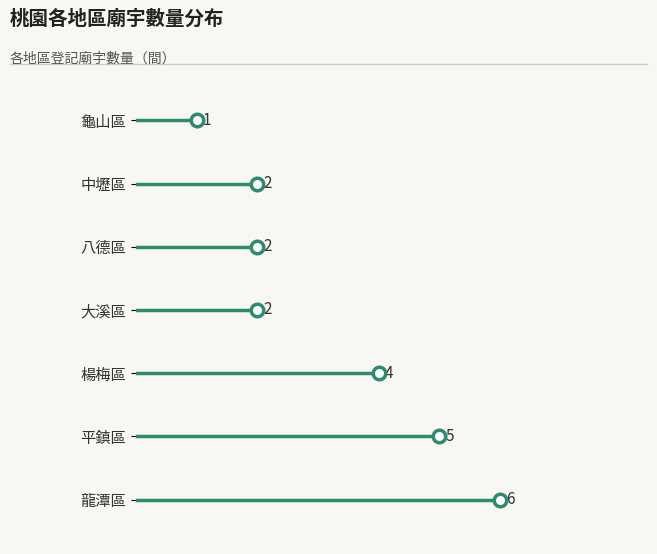

Read the value at 平鎮區.

5